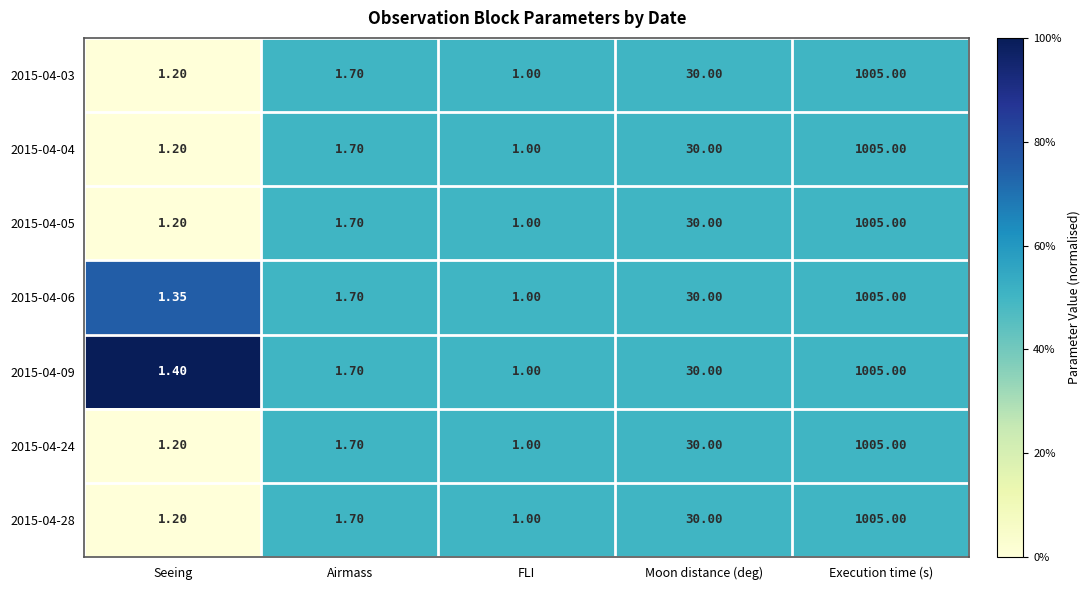

Is the value of 2015-04-24 at FLI greater than the value of 2015-04-04 at Moon distance (deg)?

No